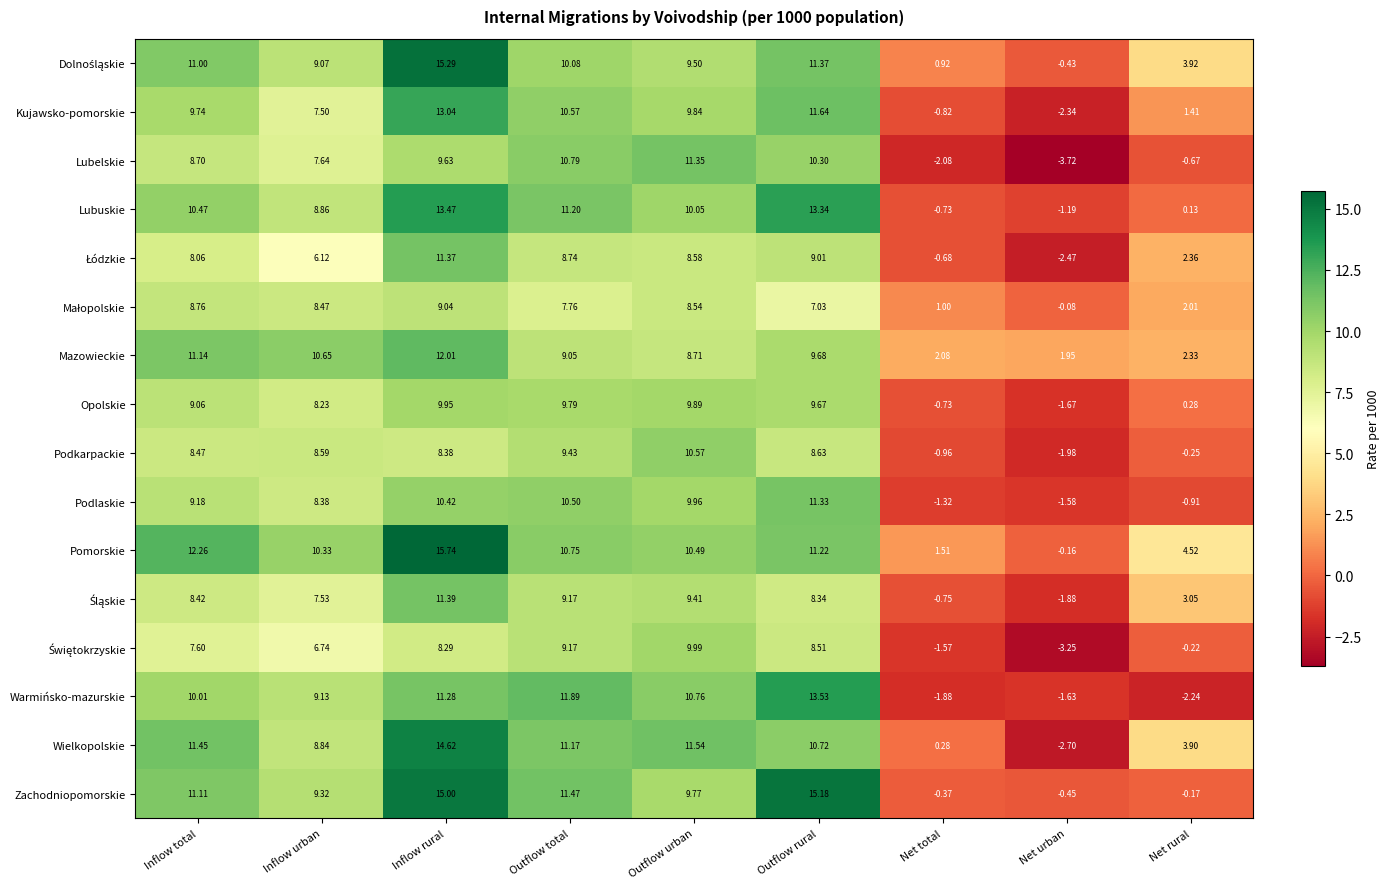

Between Outflow urban and Net rural, which series saw the biggest shift?

Warmińsko-mazurskie